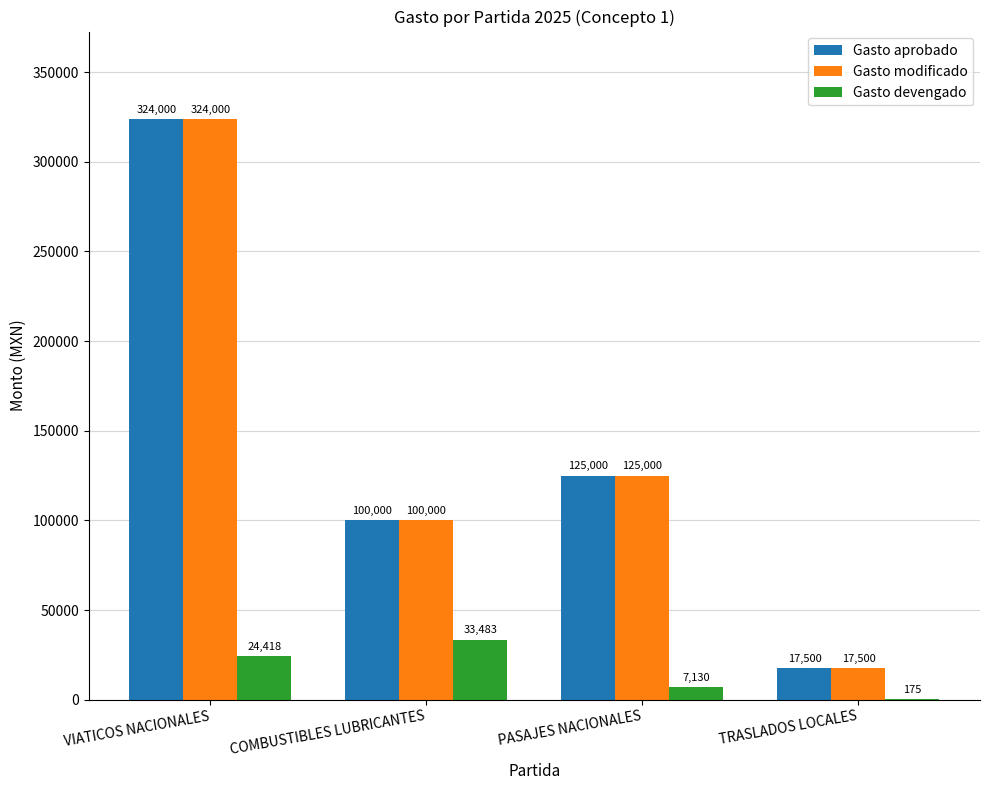

What is the maximum value shown in the chart?

324000.0